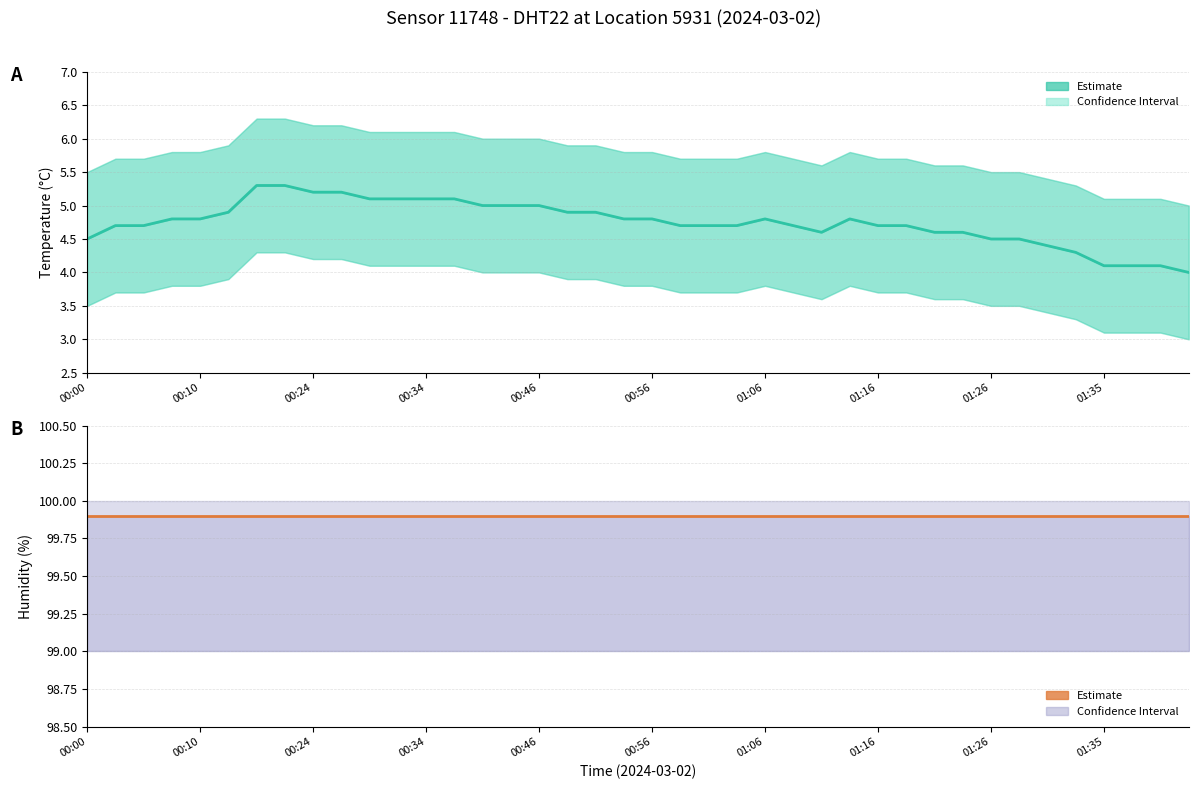

At which label is Humidity (%) closest to 99?

00:00